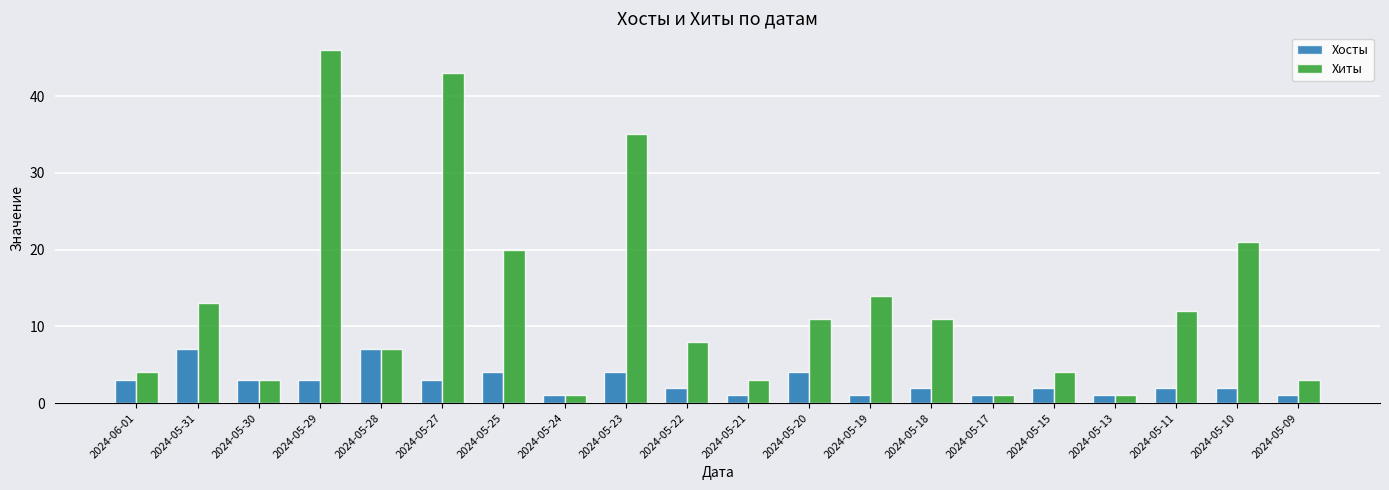

What is the value of the Хиты bar at the 9th from the left?

35